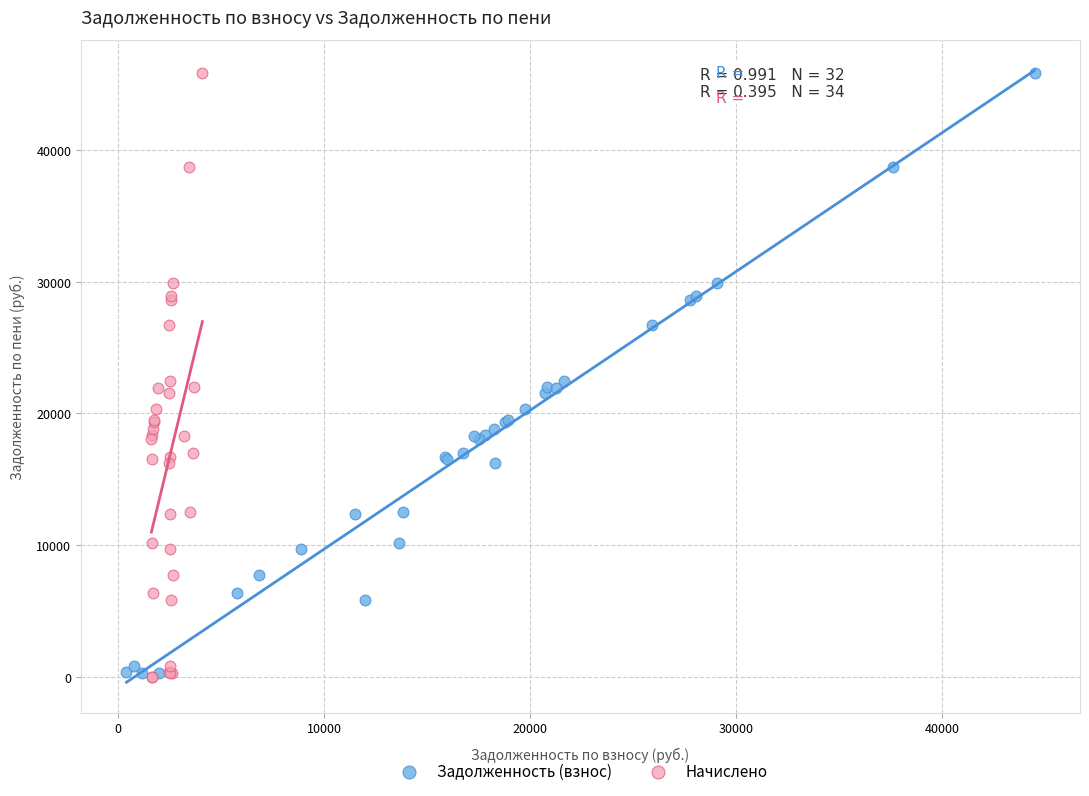

What are all the series names shown in the legend?

Задолженность (взнос), Начислено